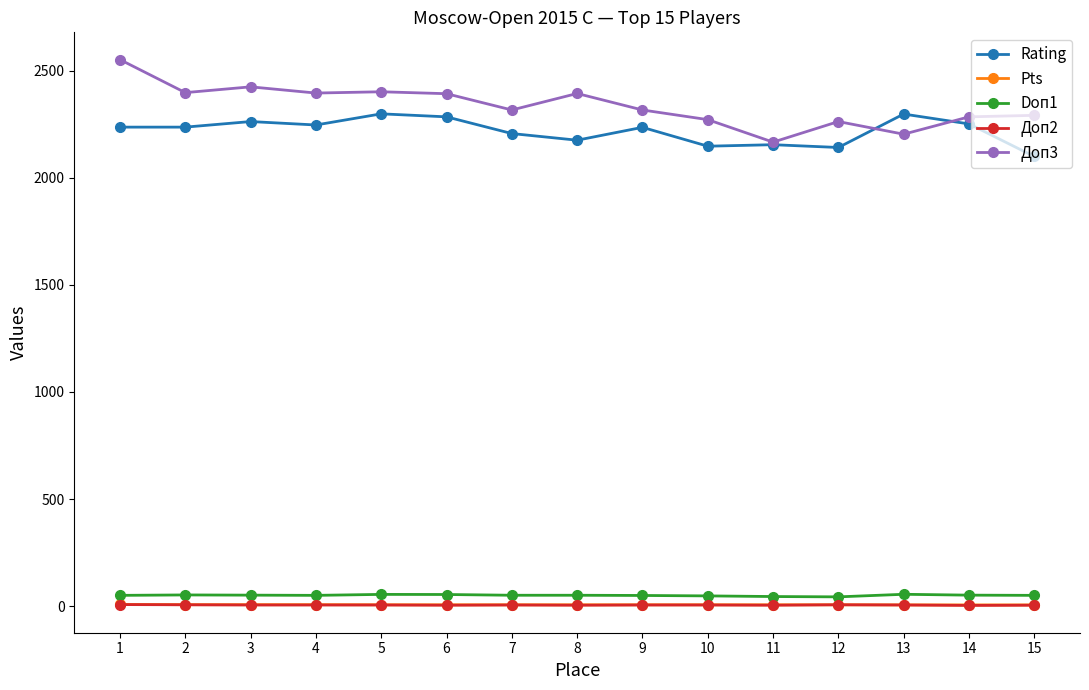

At how many categories does at least one series exceed 515?

15